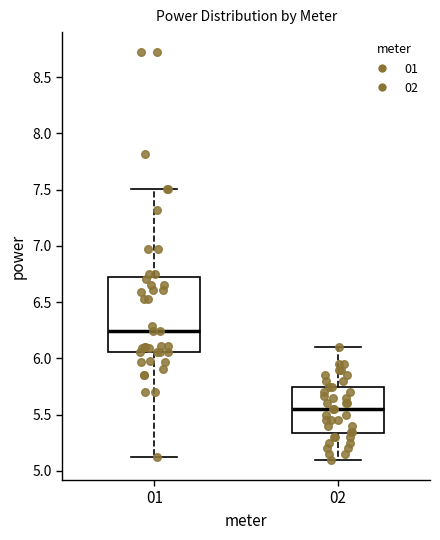

Reading left to right, read every box against the y-axis: the position of its median line, the range the box covers, and the ends of its whiskers. The values are not printed on the chart, so give them approximately, as read against the axis.

01: median 6.25, box 6.05 to 6.70, whiskers 5.10 to 7.50
02: median 5.55, box 5.35 to 5.75, whiskers 5.10 to 6.10